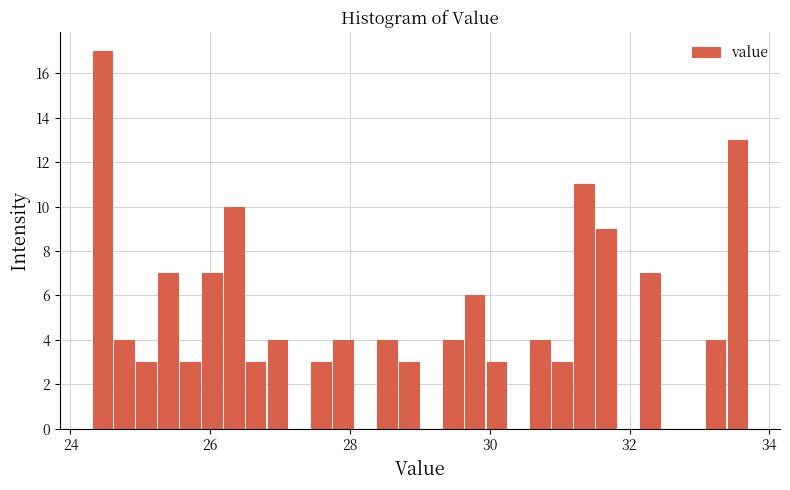

Around what value on the x-axis is the tallest bar? Give the approximate position of its centre, as read against the axis.

24.4